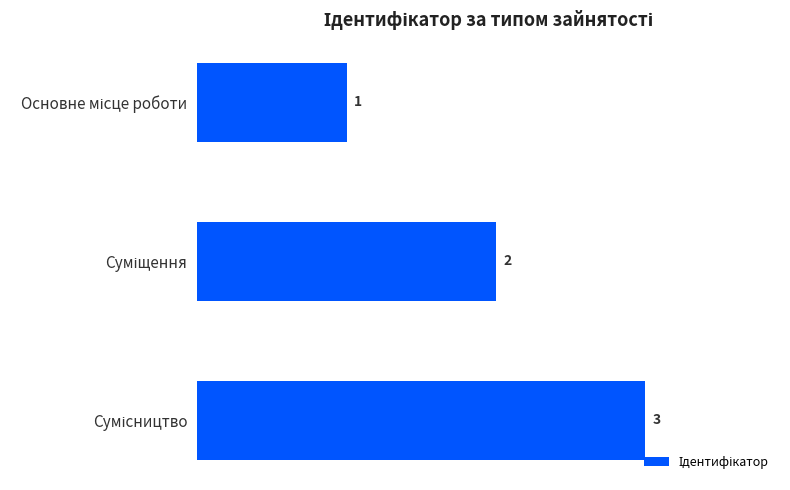

What is the value of the 3rd bar from the top?

3